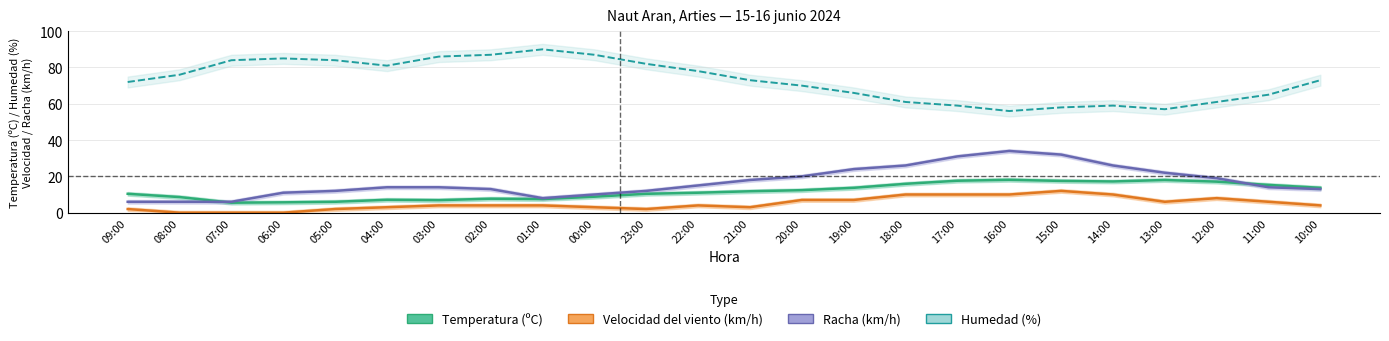

Is this an area chart (filled region under the line)?

No